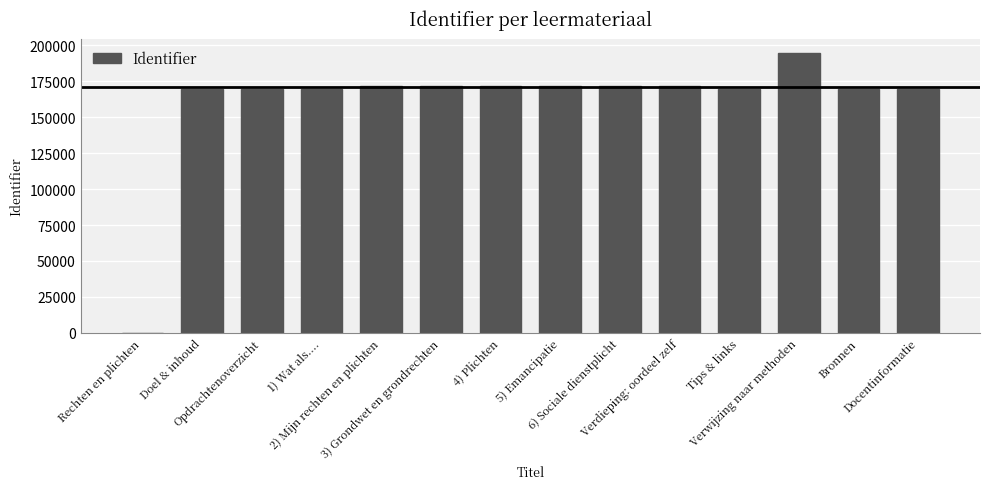

What is the sum of all values?

2241696